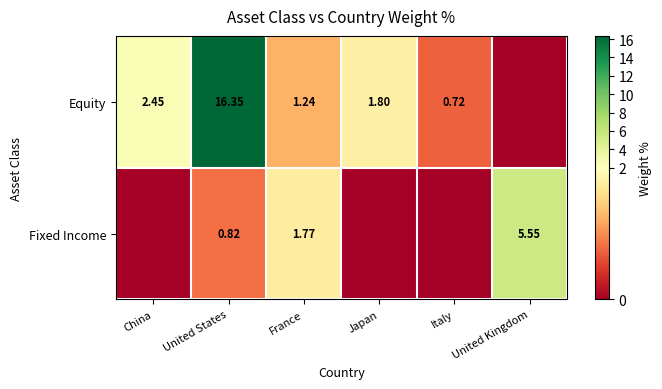

How many values in the Equity series are below 1?

2